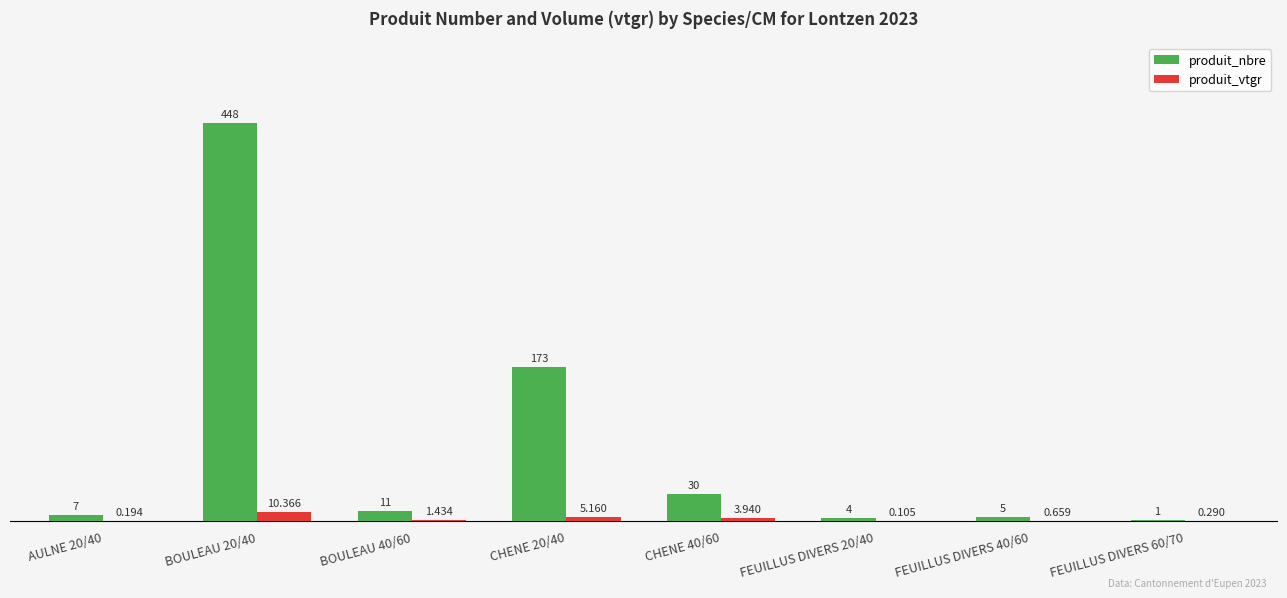

True or false: produit_nbre has a value of 7.0 at AULNE 20/40.

True